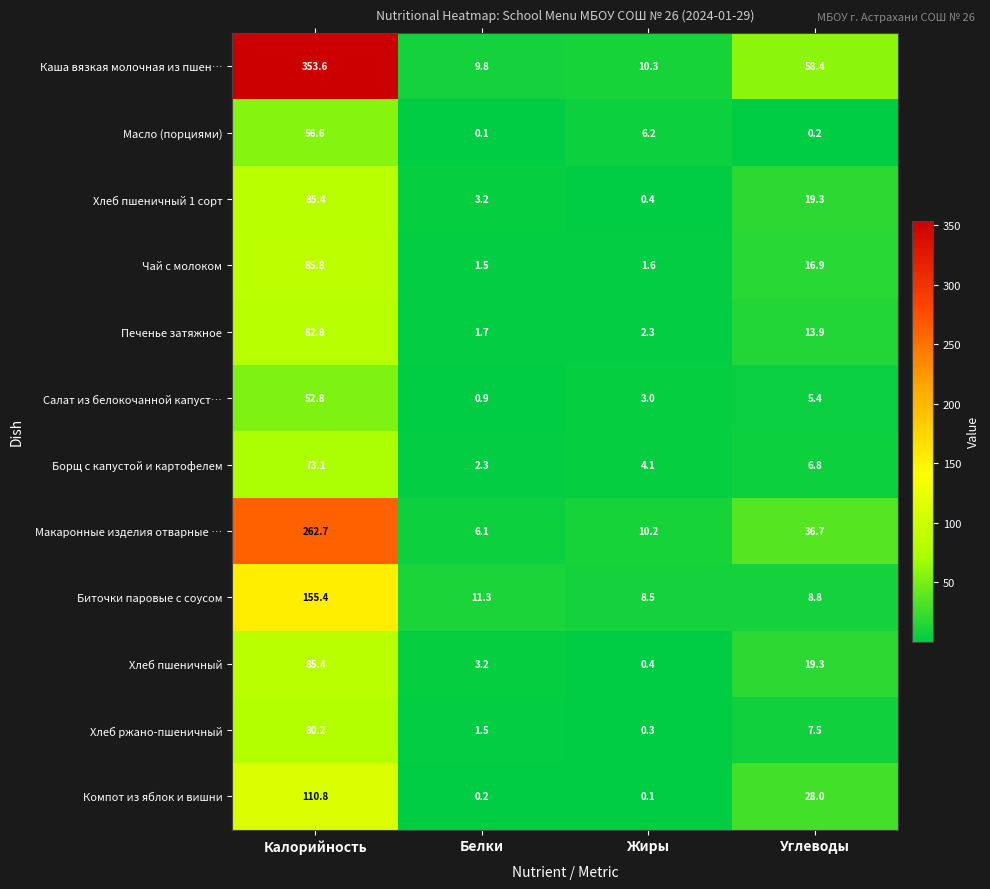

List the labels in order of Салат из белокочанной капуст… value, smallest first.

Белки, Жиры, Углеводы, Калорийность